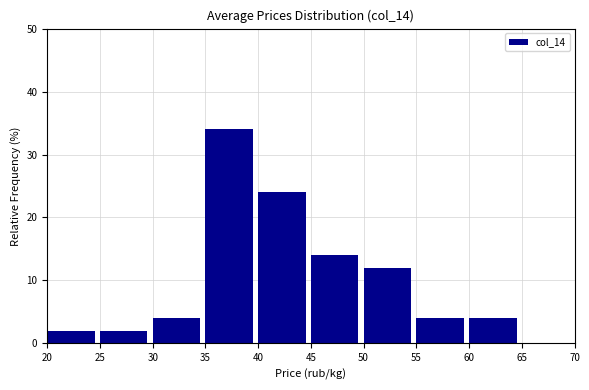

How tall is the bar that spans 40 to 45 on the x-axis? The values are not printed on the chart, so give them approximately, as read against the axis.

24